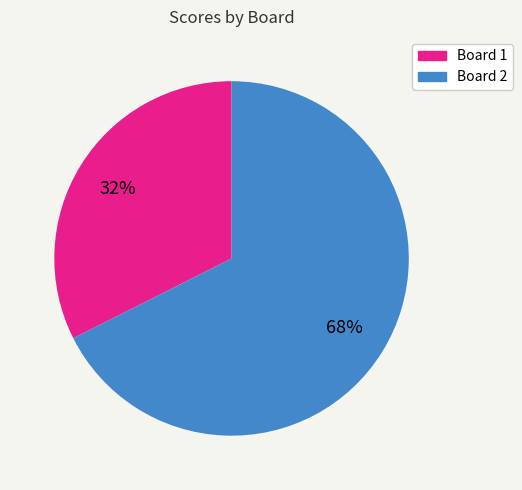

How many slices are in this pie chart?

2